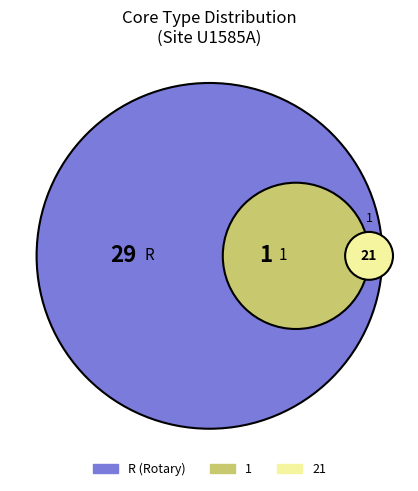

How many segments does this pie chart have?

3